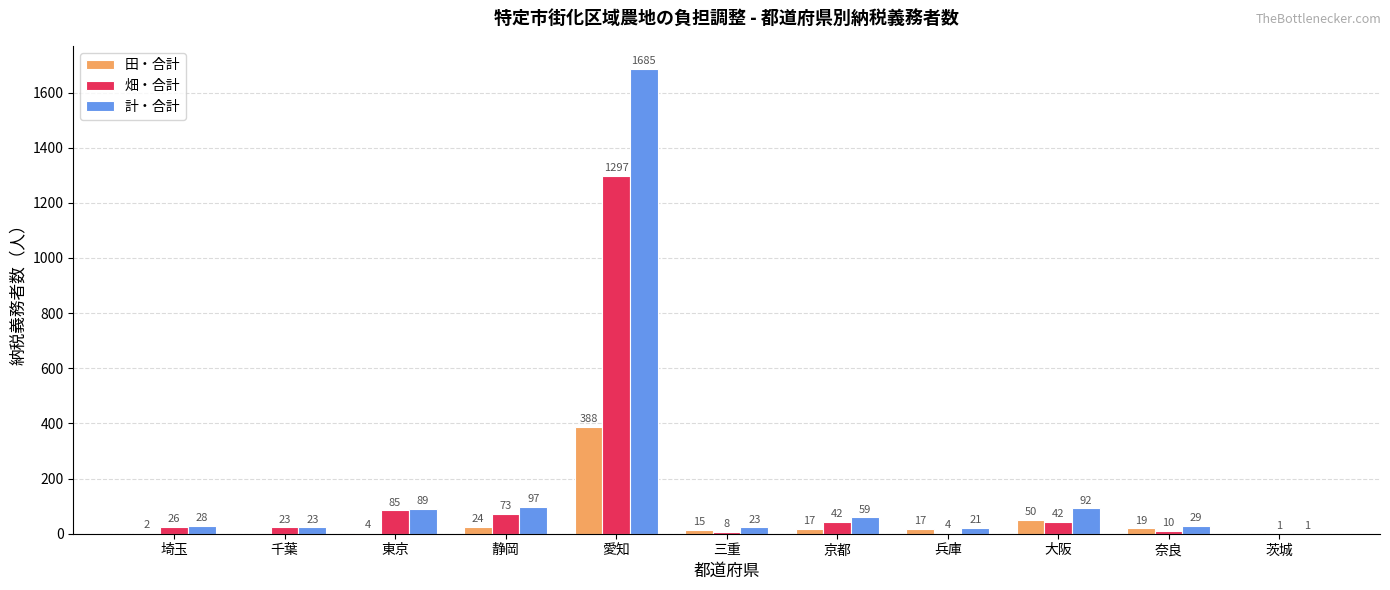

Where is 計・合計 nearest to the value 843?

静岡